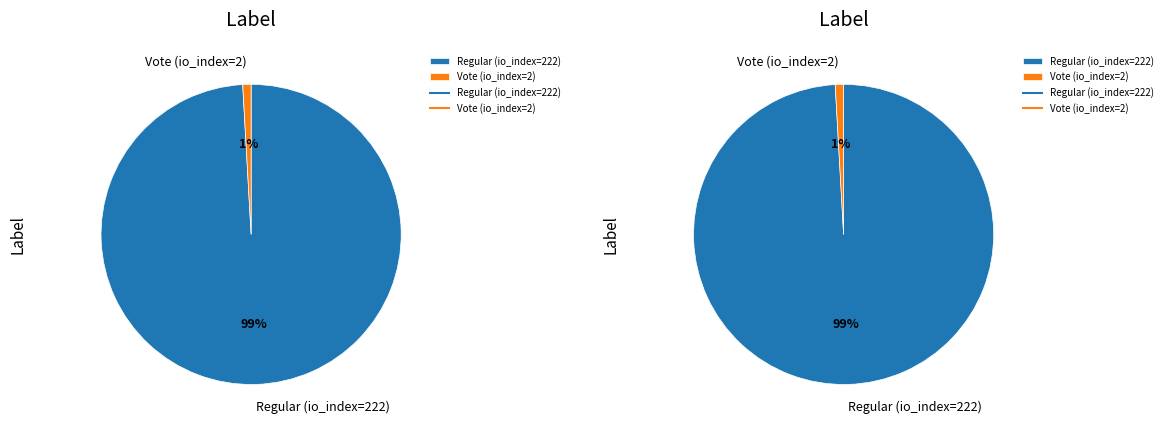

How many segments does this pie chart have?

2